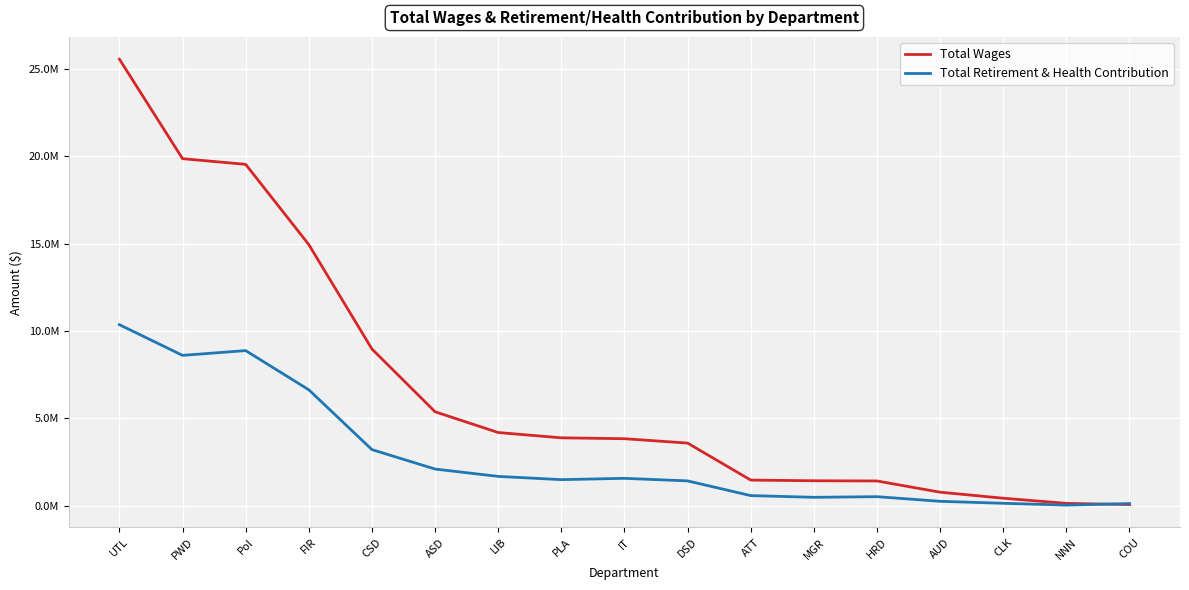

Reading left to right, list all the values displayed in this chart.

Total Wages: 25548535	19857813	19532889	14945165	8972009	5381201	4193682	3890409	3840176	3589670	1473455	1434595	1422883	780766	436216	141870	73062
Total Retirement & Health Contribution: 10362781	8606845	8879728	6638117	3216917	2104388	1684449	1498721	1573652	1426680	585927	487609	524507	259722	146036	41461	130883